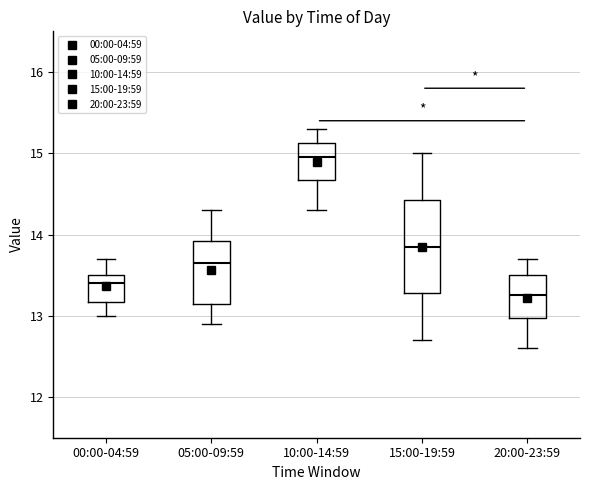

Where does the upper whisker of the box for 00:00-04:59 end on the y-axis? The values are not printed on the chart, so give them approximately, as read against the axis.

13.7